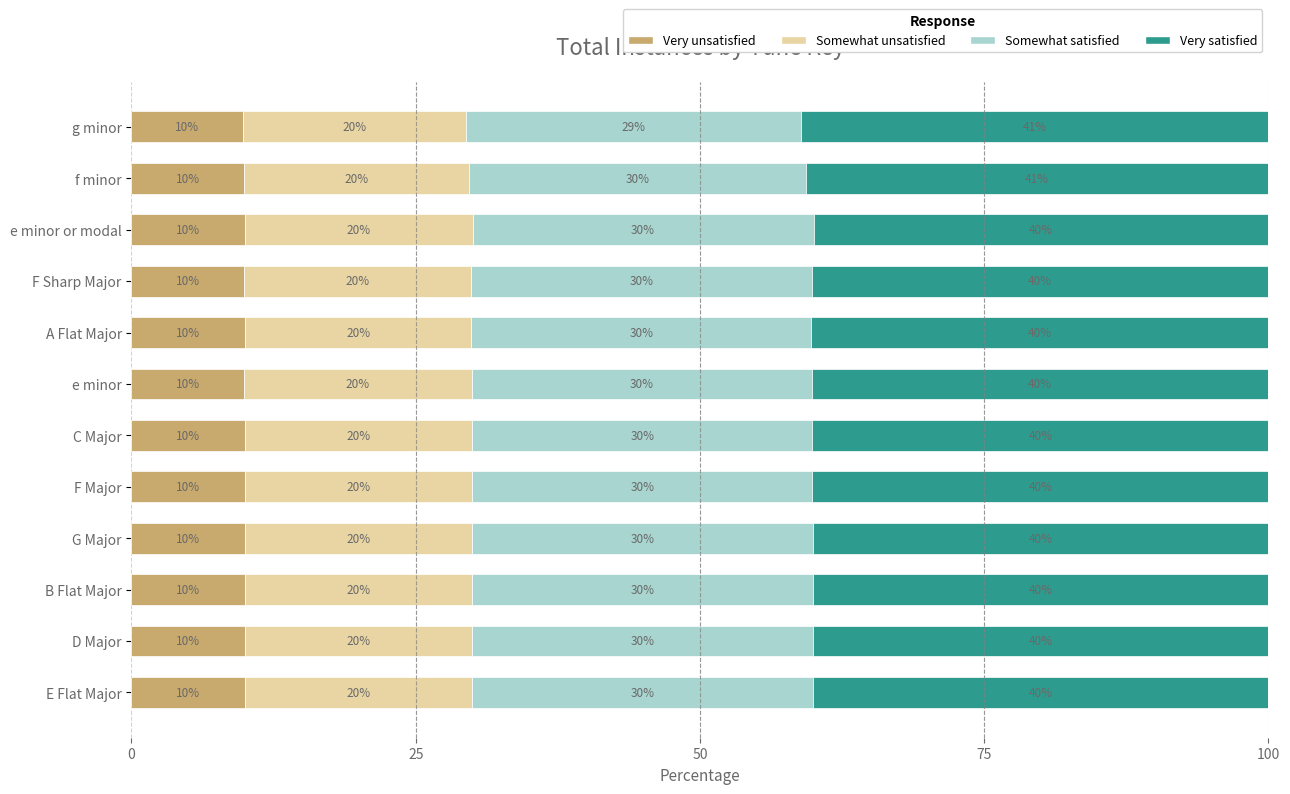

The value of Very unsatisfied at e minor or modal is 4.3. True or false?

False